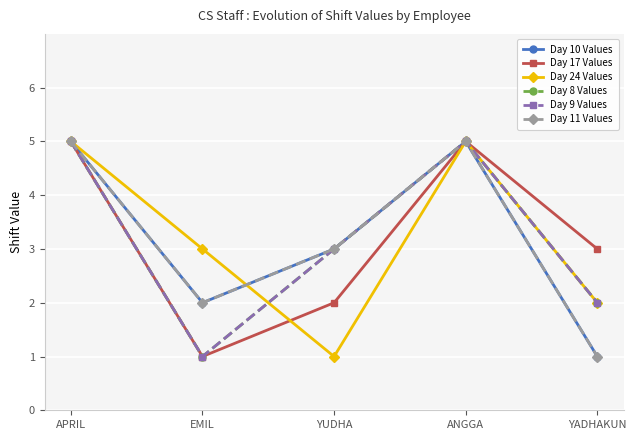

True or false: Day 9 Values and Day 11 Values intersect in this chart.

False